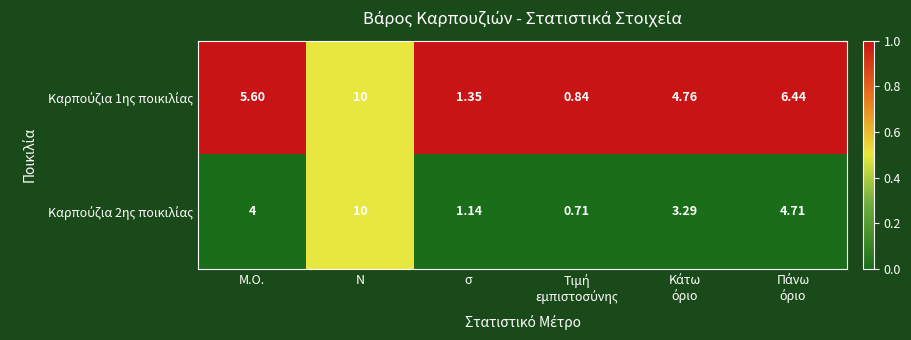

Which category has the highest value across all series?

Ν